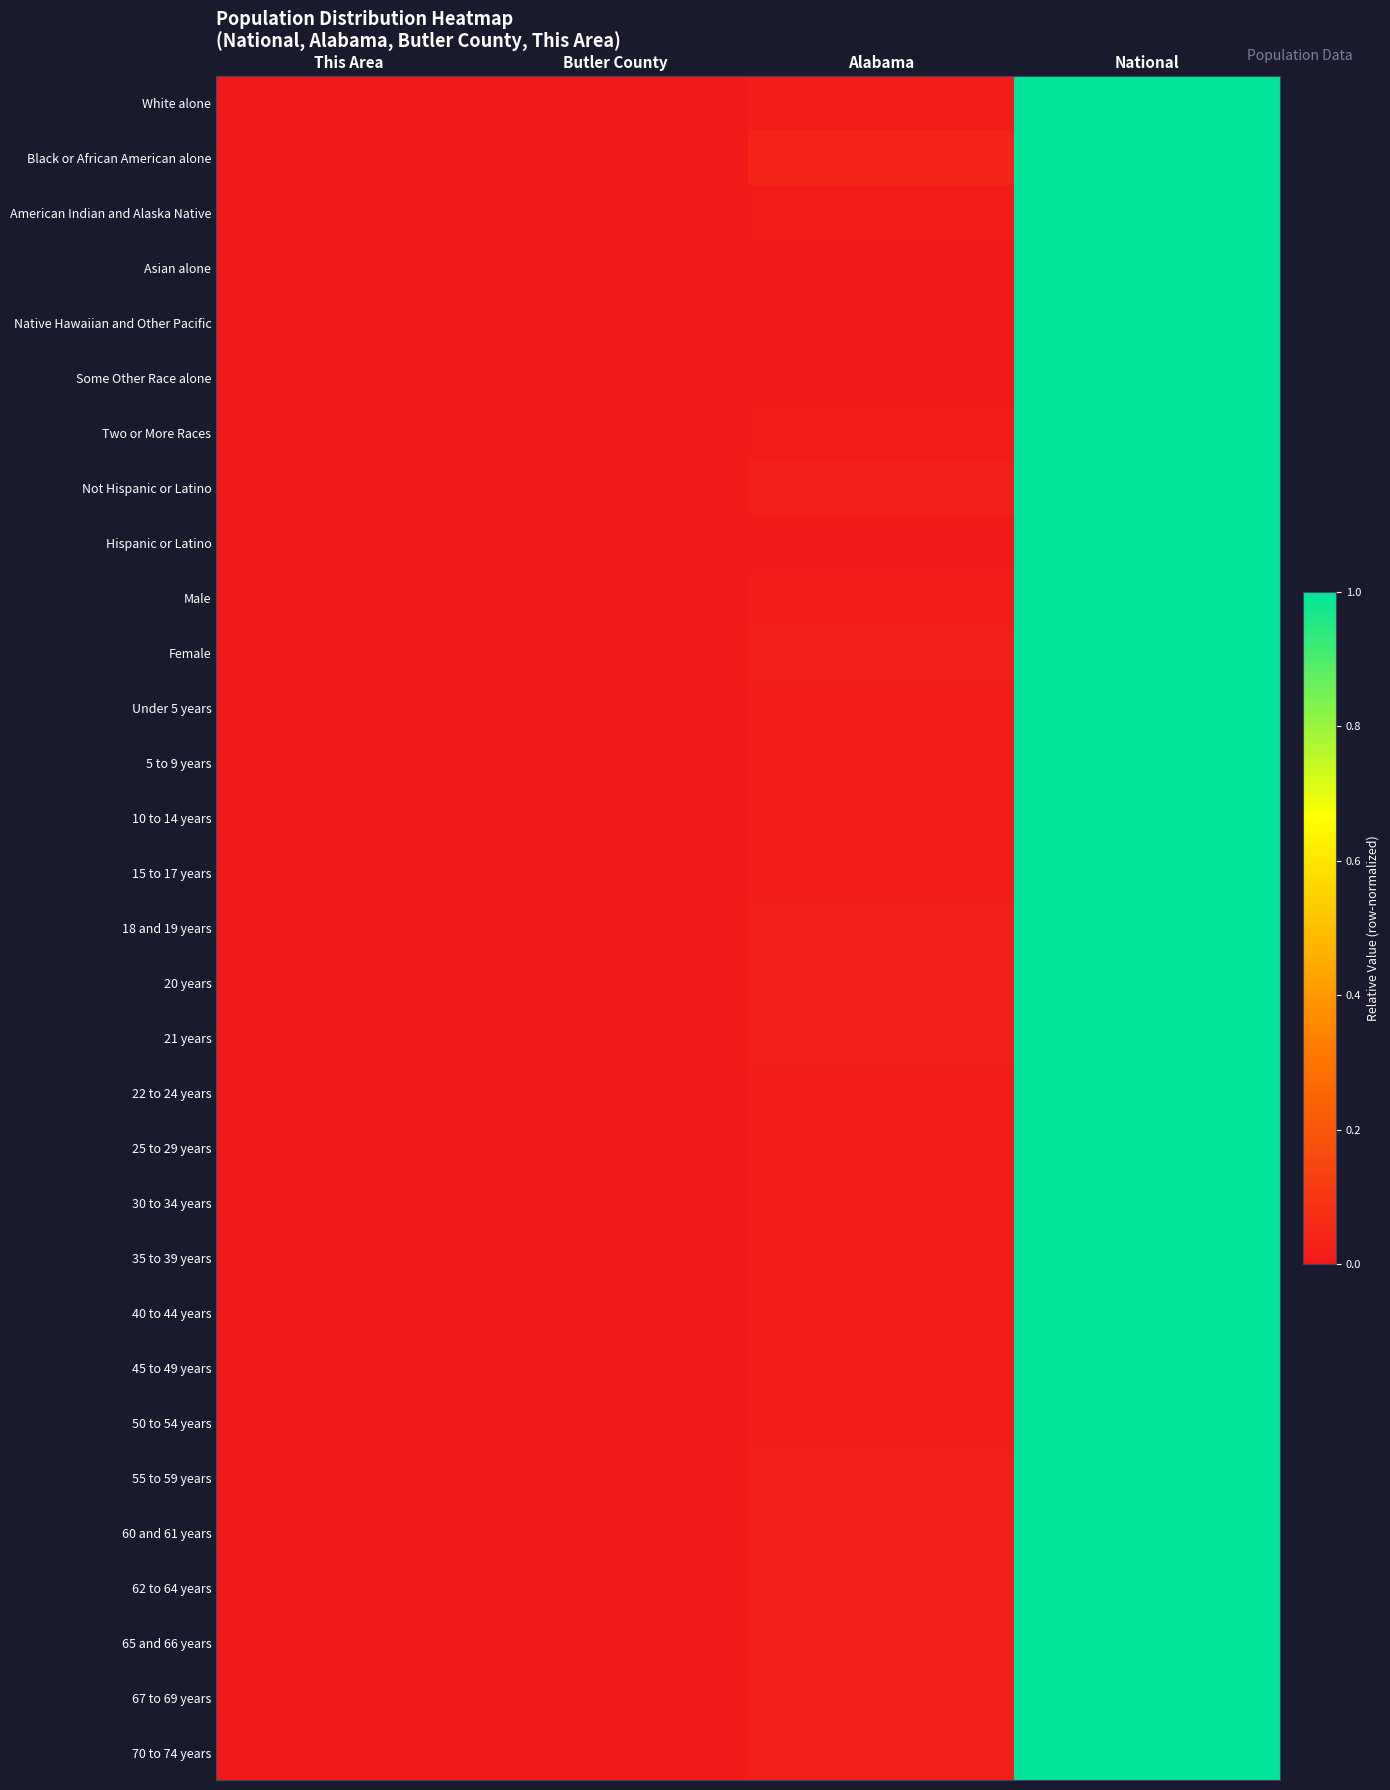

Reading right to left, list all the values displayed in this chart.

White alone: National=1.0	Alabama=0.0	Butler County=0.0	This Area=0.0
Black or African American alone: National=1.0	Alabama=0.0	Butler County=0.0	This Area=0.0
American Indian and Alaska Native: National=1.0	Alabama=0.0	Butler County=0.0	This Area=0.0
Asian alone: National=1.0	Alabama=0.0	Butler County=0.0	This Area=0.0
Native Hawaiian and Other Pacific: National=1.0	Alabama=0.0	Butler County=0.0	This Area=0.0
Some Other Race alone: National=1.0	Alabama=0.0	Butler County=0.0	This Area=0.0
Two or More Races: National=1.0	Alabama=0.0	Butler County=0.0	This Area=0.0
Not Hispanic or Latino: National=1.0	Alabama=0.0	Butler County=0.0	This Area=0.0
Hispanic or Latino: National=1.0	Alabama=0.0	Butler County=0.0	This Area=0.0
Male: National=1.0	Alabama=0.0	Butler County=0.0	This Area=0.0
Female: National=1.0	Alabama=0.0	Butler County=0.0	This Area=0.0
Under 5 years: National=1.0	Alabama=0.0	Butler County=0.0	This Area=0.0
5 to 9 years: National=1.0	Alabama=0.0	Butler County=0.0	This Area=0.0
10 to 14 years: National=1.0	Alabama=0.0	Butler County=0.0	This Area=0.0
15 to 17 years: National=1.0	Alabama=0.0	Butler County=0.0	This Area=0.0
18 and 19 years: National=1.0	Alabama=0.0	Butler County=0.0	This Area=0.0
20 years: National=1.0	Alabama=0.0	Butler County=0.0	This Area=0.0
21 years: National=1.0	Alabama=0.0	Butler County=0.0	This Area=0.0
22 to 24 years: National=1.0	Alabama=0.0	Butler County=0.0	This Area=0.0
25 to 29 years: National=1.0	Alabama=0.0	Butler County=0.0	This Area=0.0
30 to 34 years: National=1.0	Alabama=0.0	Butler County=0.0	This Area=0.0
35 to 39 years: National=1.0	Alabama=0.0	Butler County=0.0	This Area=0.0
40 to 44 years: National=1.0	Alabama=0.0	Butler County=0.0	This Area=0.0
45 to 49 years: National=1.0	Alabama=0.0	Butler County=0.0	This Area=0.0
50 to 54 years: National=1.0	Alabama=0.0	Butler County=0.0	This Area=0.0
55 to 59 years: National=1.0	Alabama=0.0	Butler County=0.0	This Area=0.0
60 and 61 years: National=1.0	Alabama=0.0	Butler County=0.0	This Area=0.0
62 to 64 years: National=1.0	Alabama=0.0	Butler County=0.0	This Area=0.0
65 and 66 years: National=1.0	Alabama=0.0	Butler County=0.0	This Area=0.0
67 to 69 years: National=1.0	Alabama=0.0	Butler County=0.0	This Area=0.0
70 to 74 years: National=1.0	Alabama=0.0	Butler County=0.0	This Area=0.0